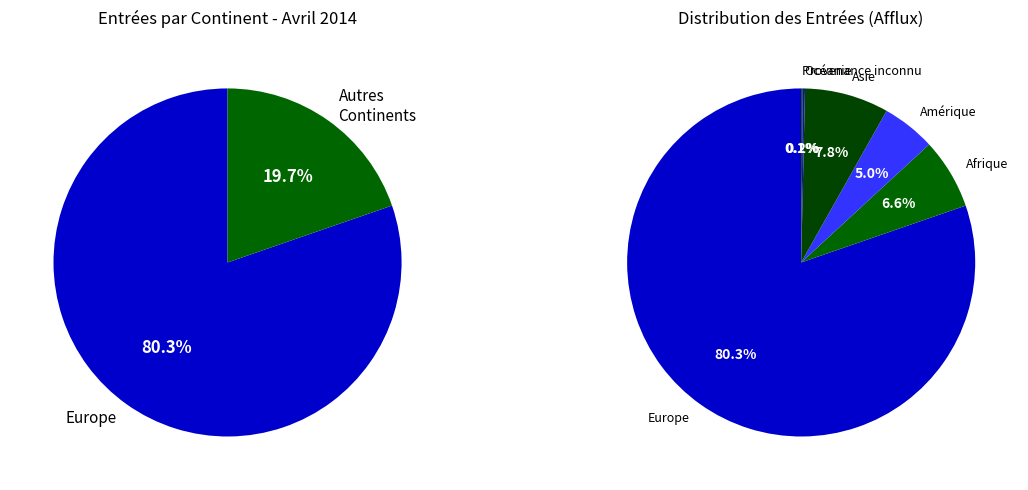

Which slice is the largest?

Europe